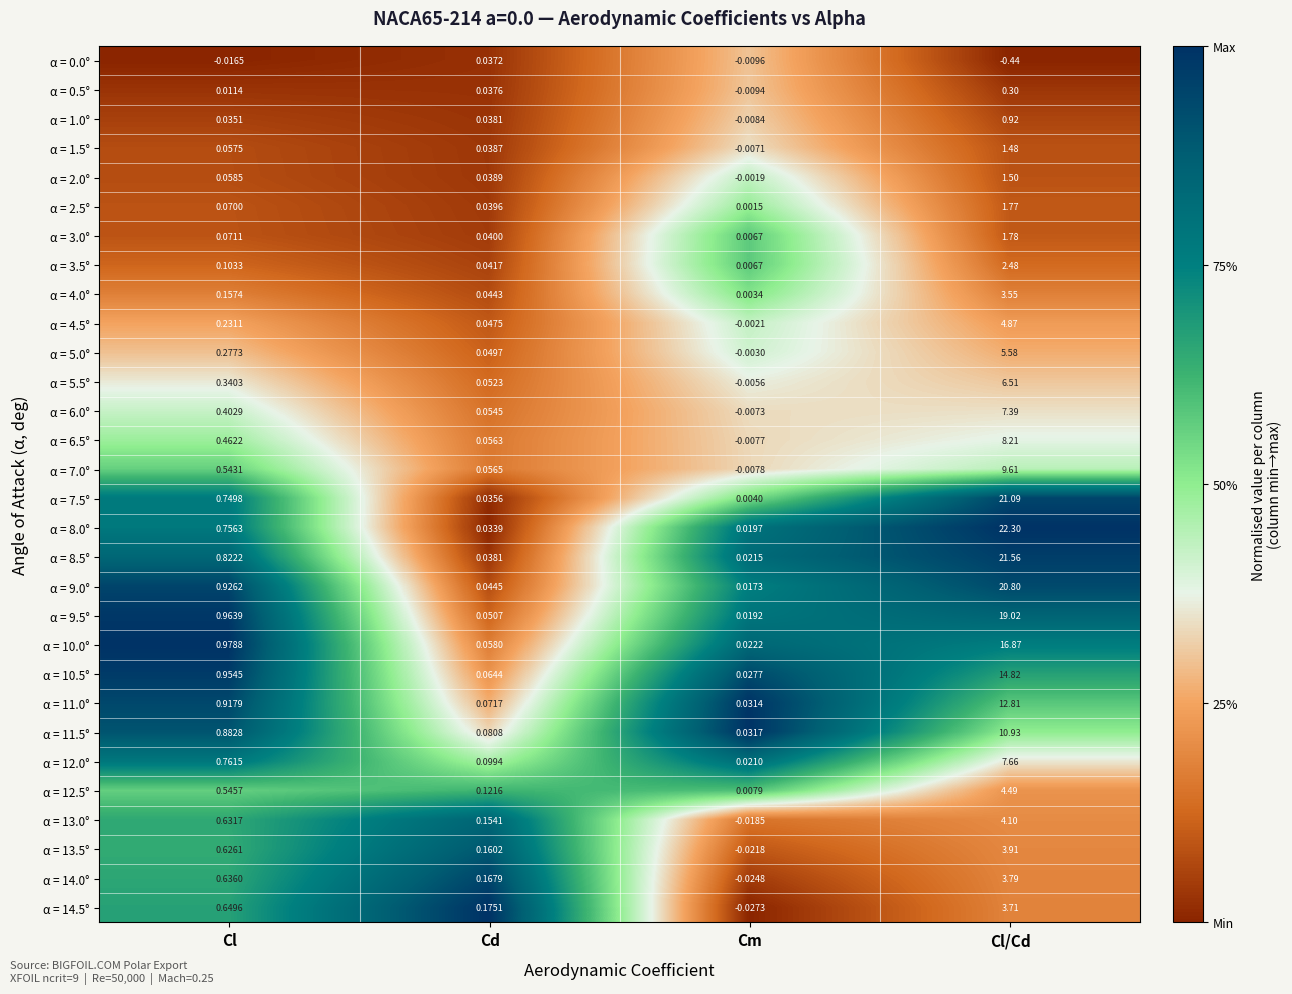

How many values in the α = 0.5° series exceed 0?

3